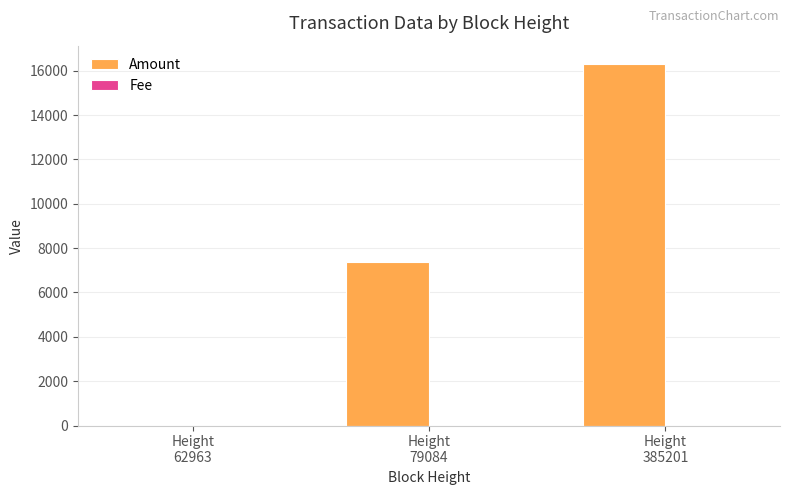

Which series has the largest total across all categories?

Amount